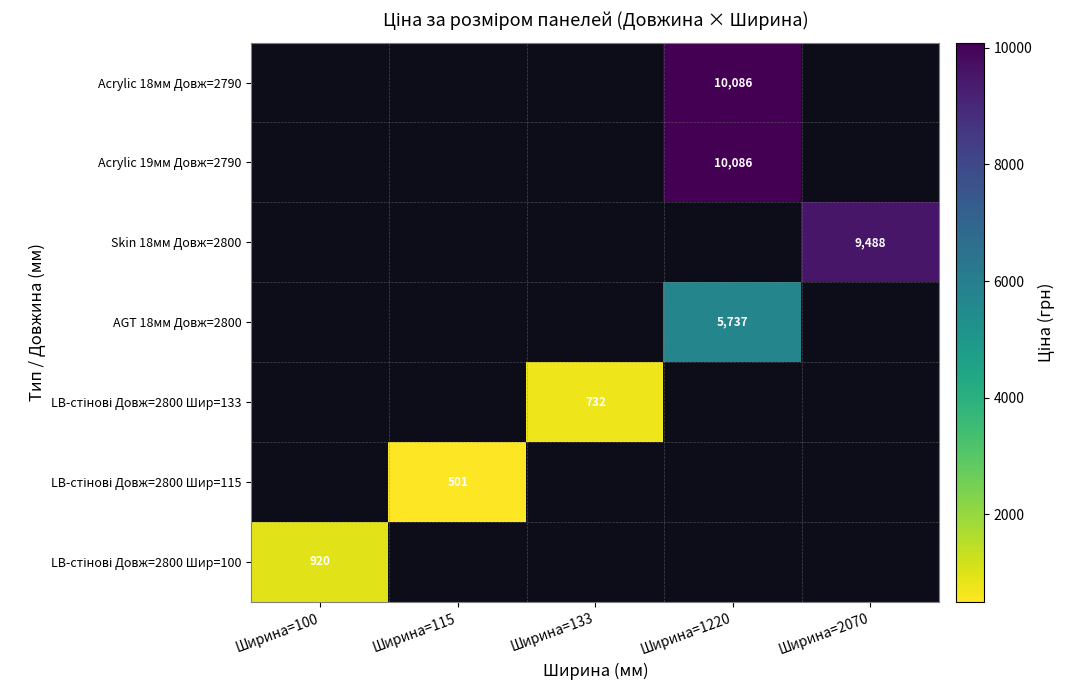

Between Ширина=133 and Ширина=100, which is larger?

Ширина=100